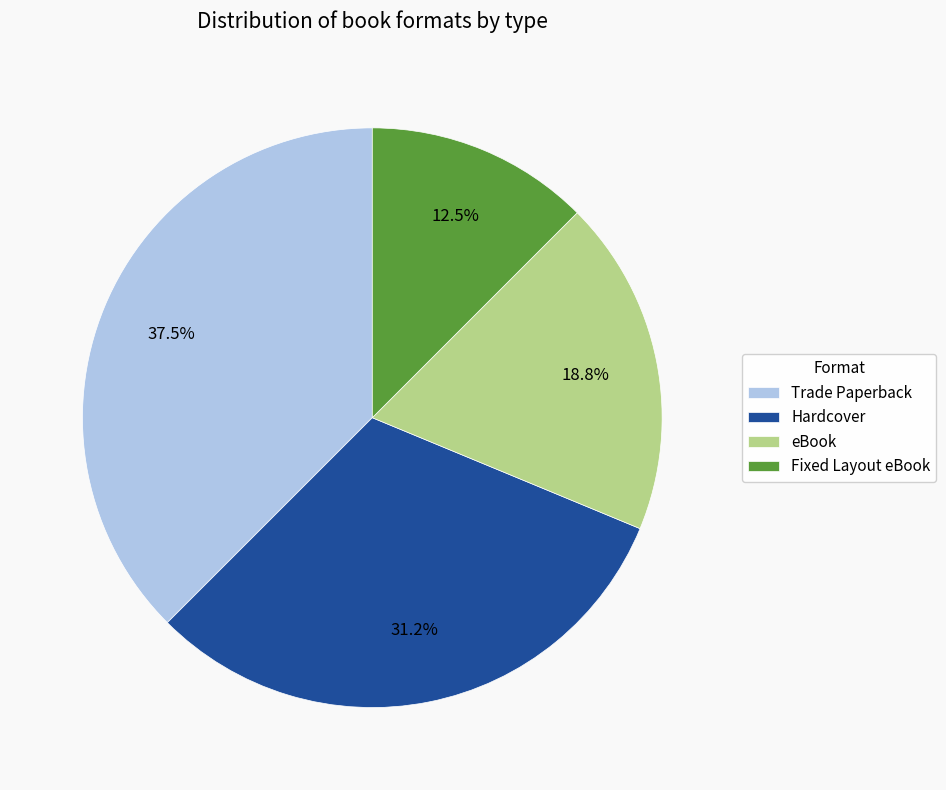

How many segments does this pie chart have?

4